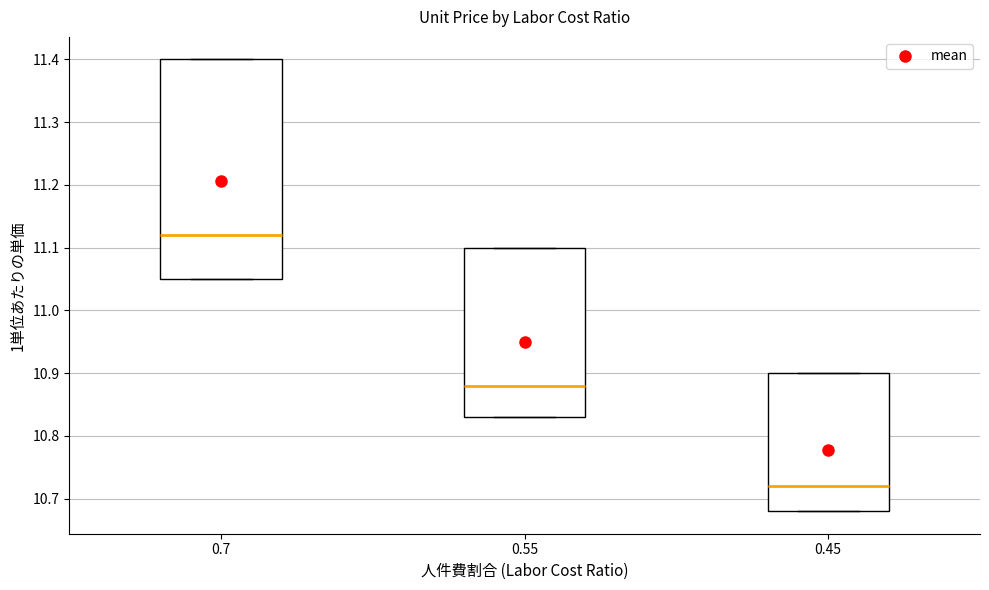

Reading left to right, read every box against the y-axis: the position of its median line, the range the box covers, and the ends of its whiskers. The values are not printed on the chart, so give them approximately, as read against the axis.

0.7: median 11.12, box 11.05 to 11.40, whiskers 11.05 to 11.40
0.55: median 10.88, box 10.83 to 11.10, whiskers 10.83 to 11.10
0.45: median 10.72, box 10.68 to 10.90, whiskers 10.68 to 10.90